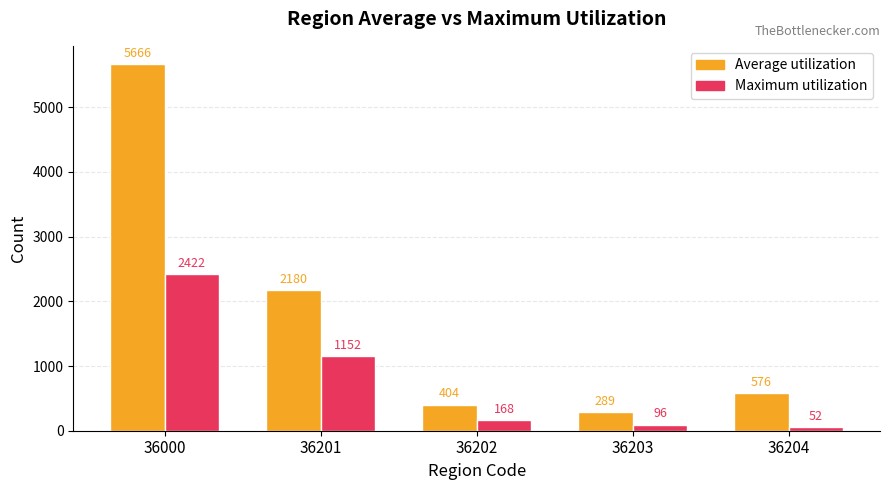

What value does the Average utilization series have at 36000, to the nearest 50?

5650